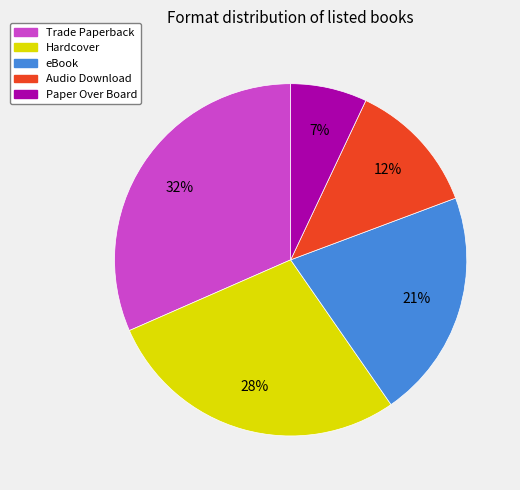

True or false: Hardcover accounts for 28% of the total.

True